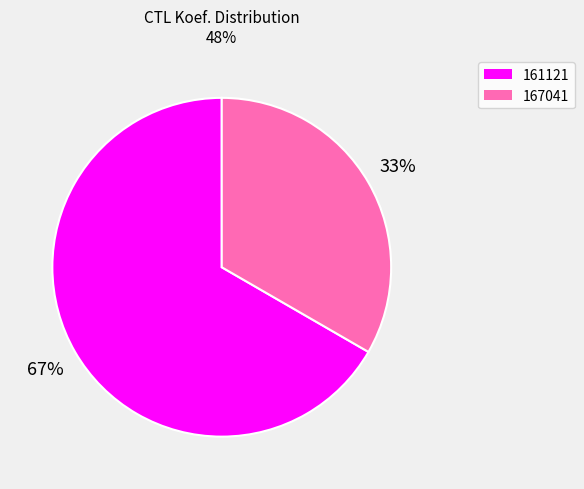

How many slices are in this pie chart?

2